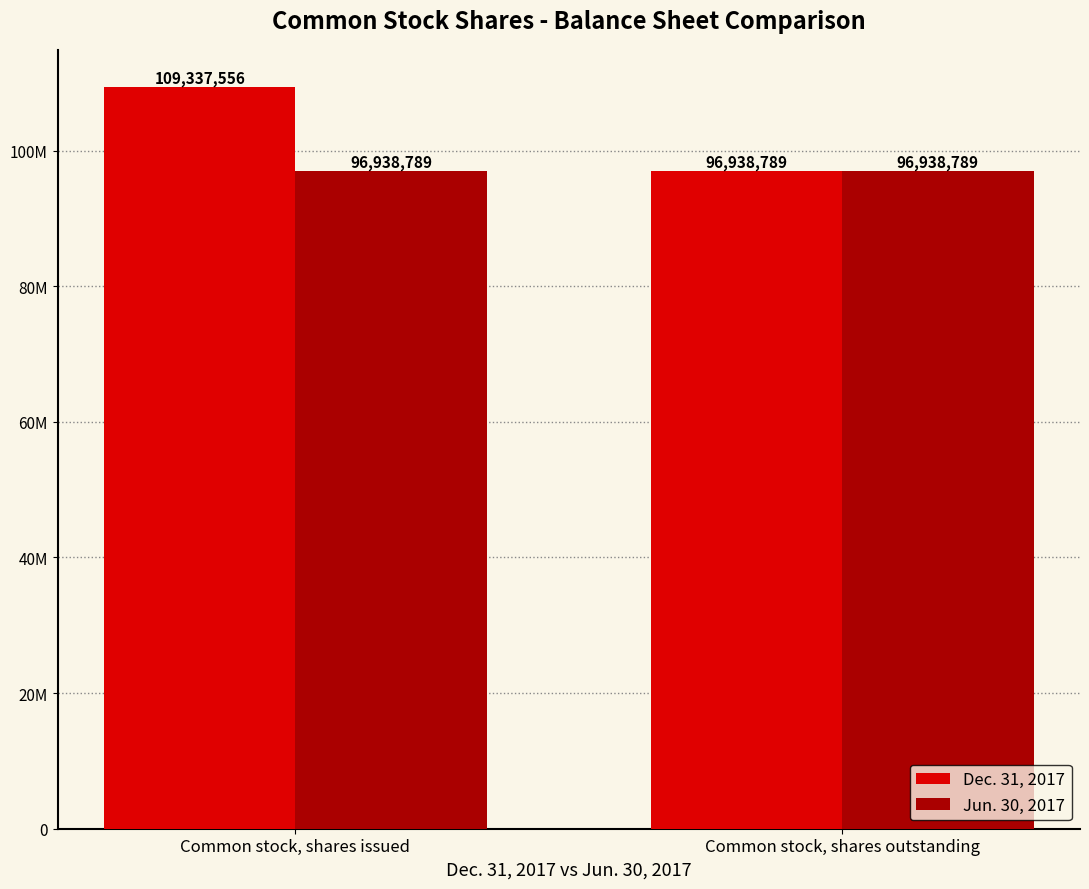

At how many categories does at least one series exceed 107874734?

1